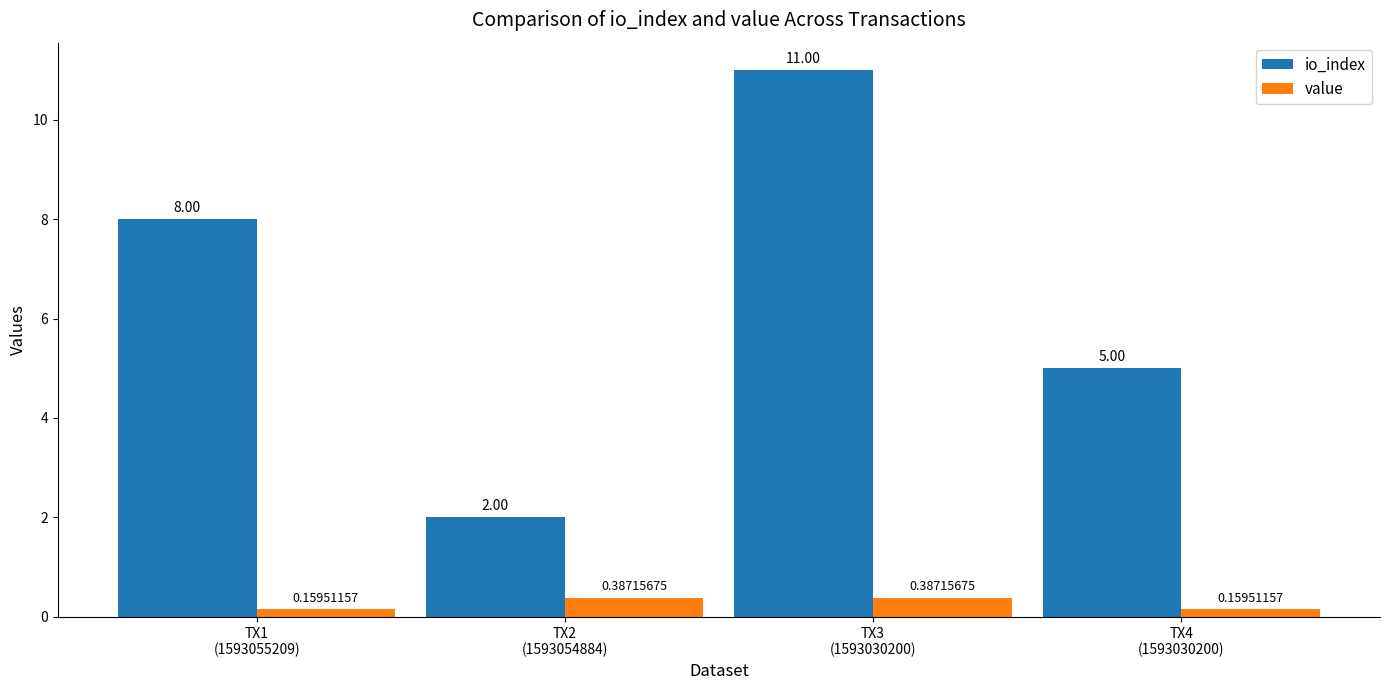

List the series in order of their peak value, highest first.

io_index, value